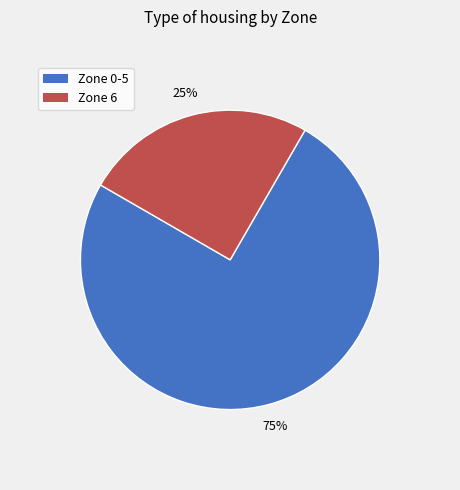

To the nearest percent, what is the difference between the largest and smallest slice percentages?

50%